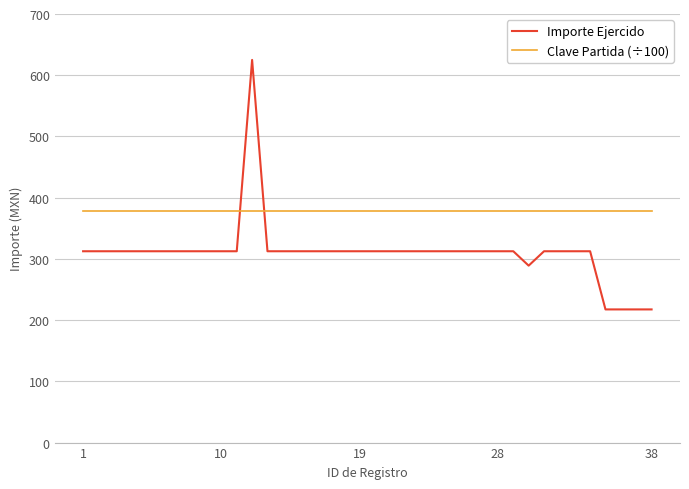

True or false: Importe Ejercido and Clave Partida (÷100) cross at least once.

True